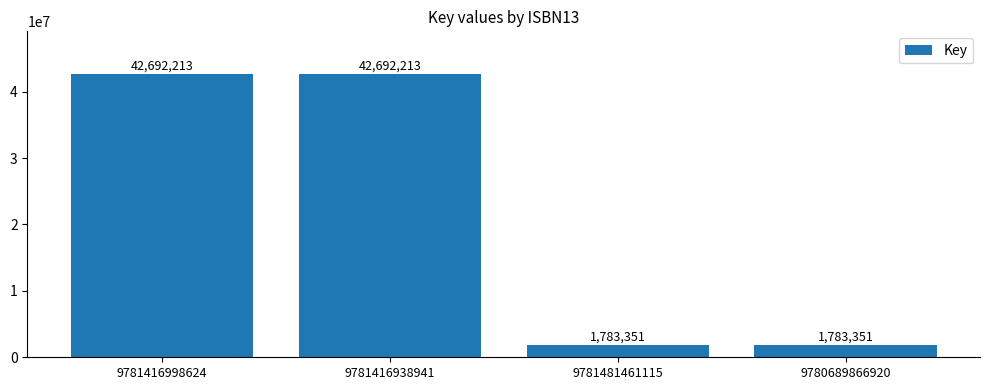

The value at 9781416998624 is 59585508. True or false?

False